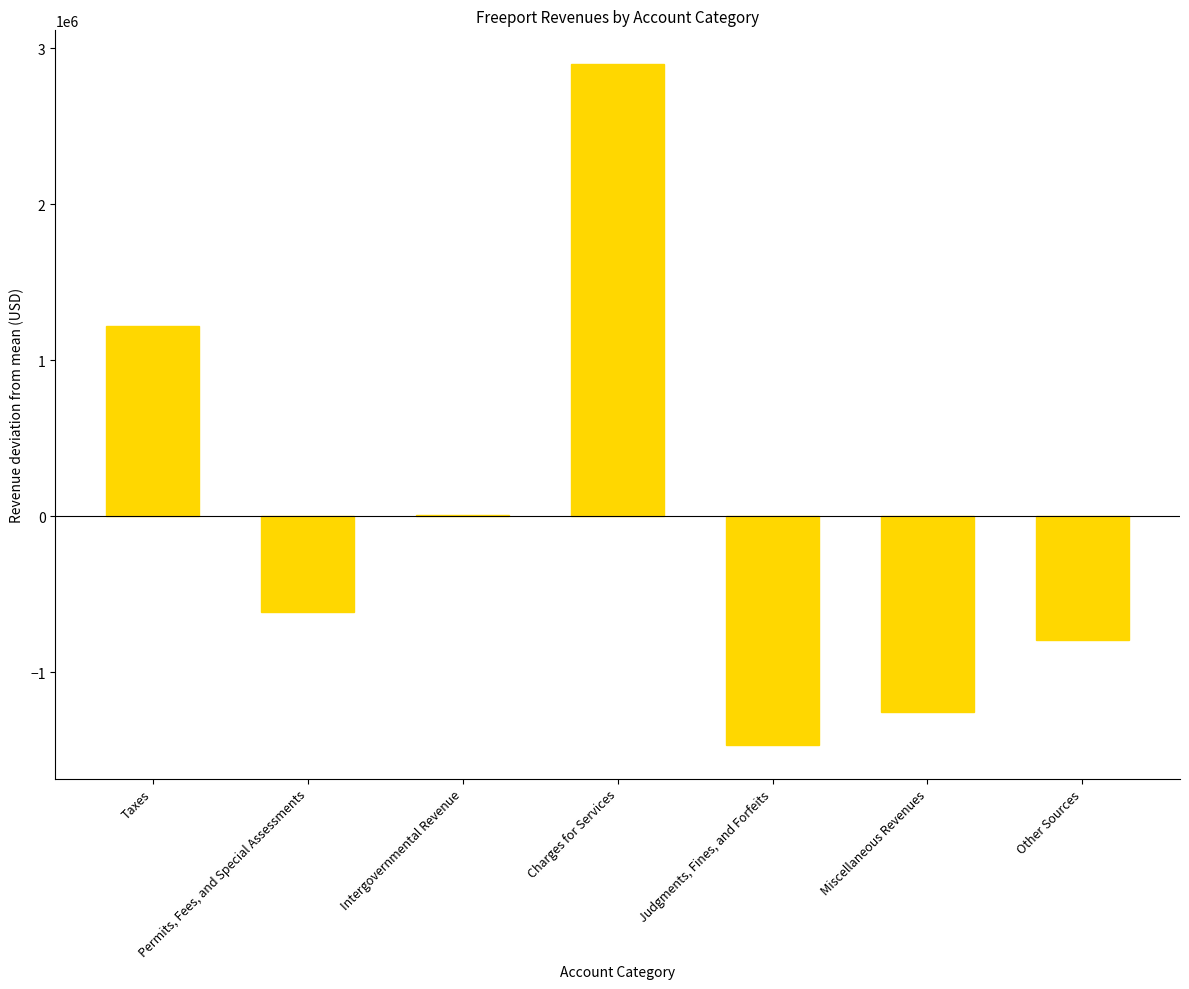

What is the sum of the values at Miscellaneous Revenues and Other Sources?

-2047976.4